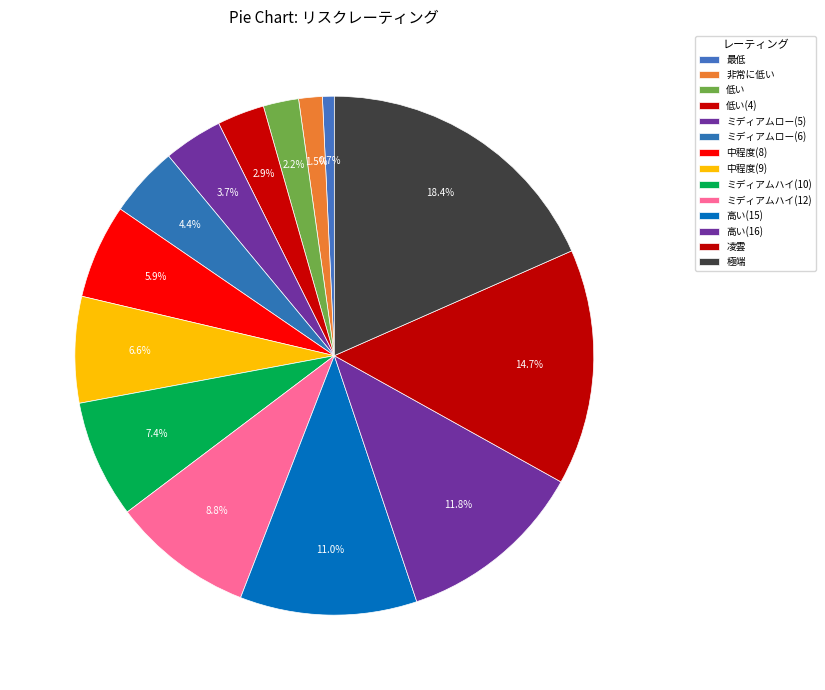

The 最低 slice represents 11% of the pie. True or false?

False